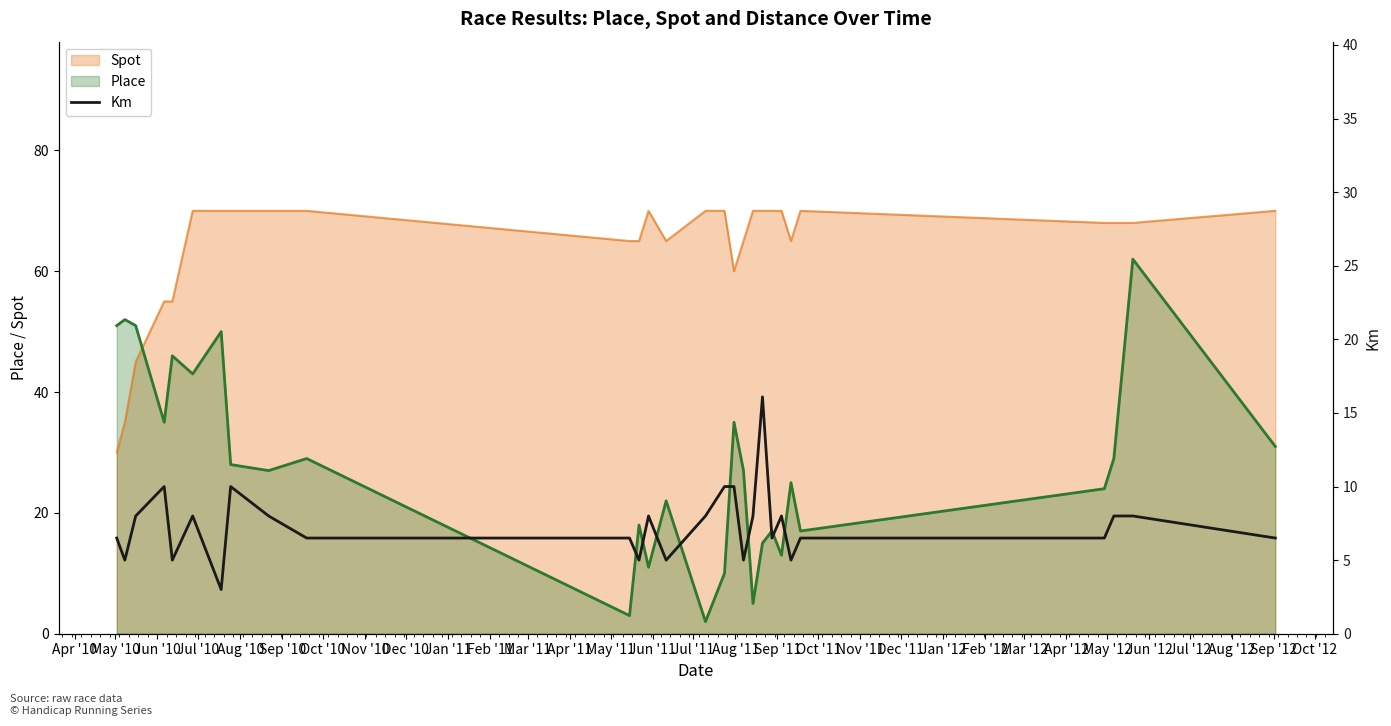

What is the highest value of the Spot series?

70